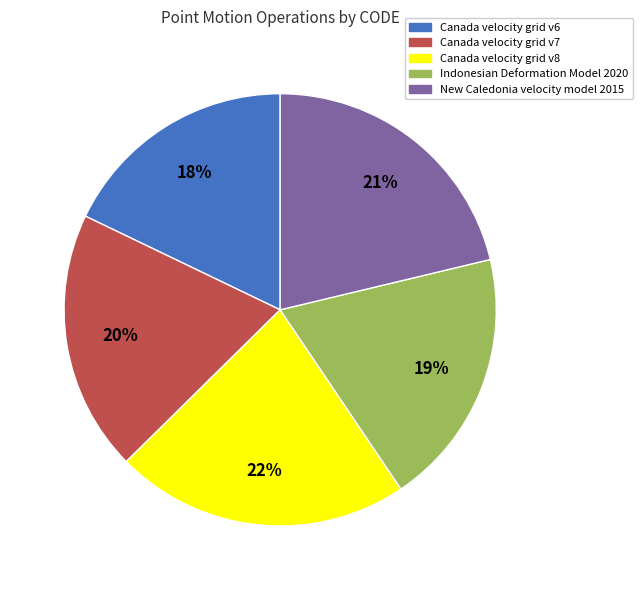

The Canada velocity grid v8 slice represents 29% of the pie. True or false?

False